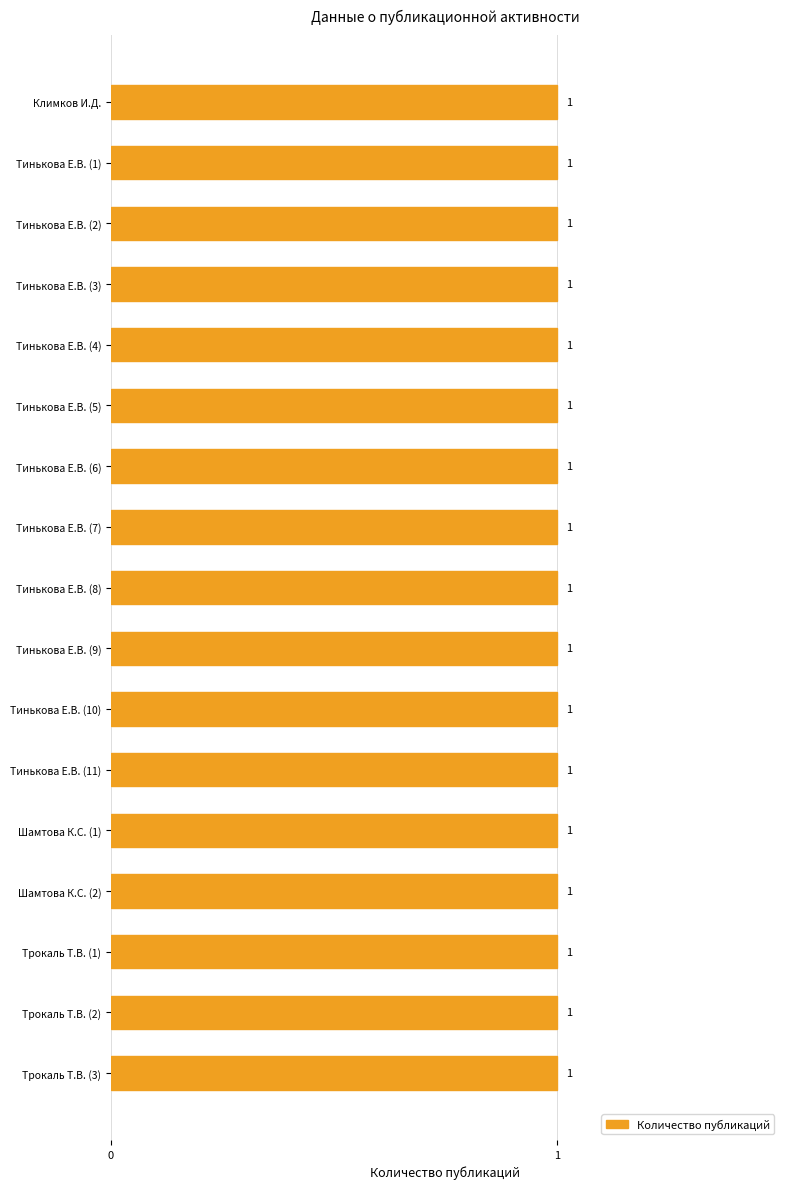

How many bars are there in total?

17